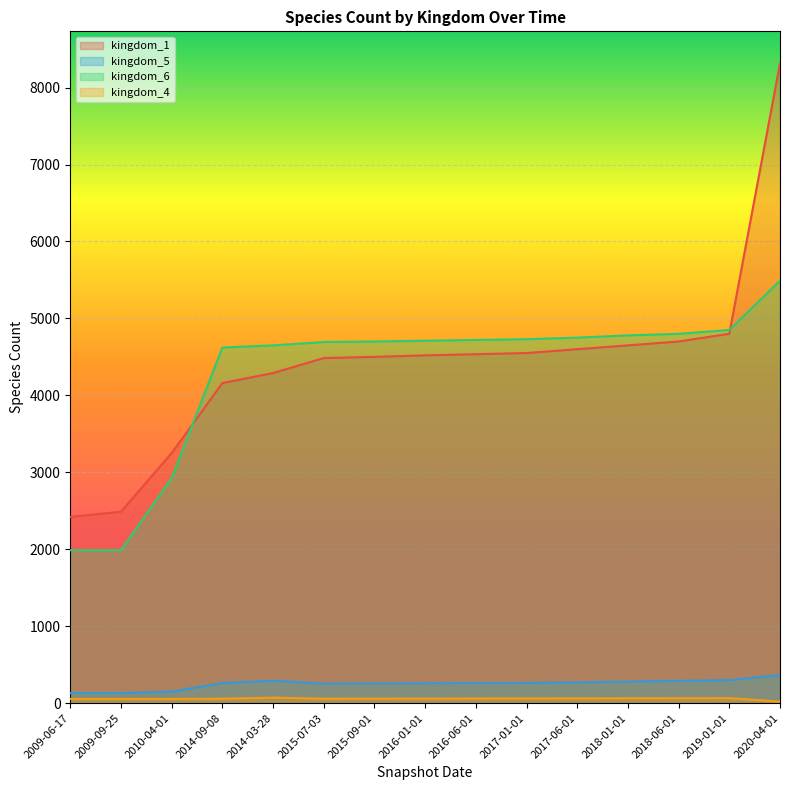

Reading left to right, extract all data points from this chart.

kingdom_1: 2009-06-17=2421	2009-09-25=2488	2010-04-01=3250	2014-09-08=4160	2014-03-28=4290	2015-07-03=4485	2015-09-01=4500	2016-01-01=4520	2016-06-01=4535	2017-01-01=4550	2017-06-01=4600	2018-01-01=4650	2018-06-01=4700	2019-01-01=4800	2020-04-01=8315
kingdom_5: 2009-06-17=130	2009-09-25=130	2010-04-01=150	2014-09-08=262	2014-03-28=291	2015-07-03=253	2015-09-01=255	2016-01-01=258	2016-06-01=260	2017-01-01=263	2017-06-01=270	2018-01-01=280	2018-06-01=290	2019-01-01=300	2020-04-01=365
kingdom_6: 2009-06-17=1988	2009-09-25=1988	2010-04-01=2925	2014-09-08=4622	2014-03-28=4650	2015-07-03=4693	2015-09-01=4700	2016-01-01=4710	2016-06-01=4720	2017-01-01=4730	2017-06-01=4750	2018-01-01=4780	2018-06-01=4800	2019-01-01=4850	2020-04-01=5490
kingdom_4: 2009-06-17=55	2009-09-25=55	2010-04-01=55	2014-09-08=58	2014-03-28=72	2015-07-03=58	2015-09-01=59	2016-01-01=60	2016-06-01=61	2017-01-01=62	2017-06-01=63	2018-01-01=64	2018-06-01=65	2019-01-01=66	2020-04-01=20